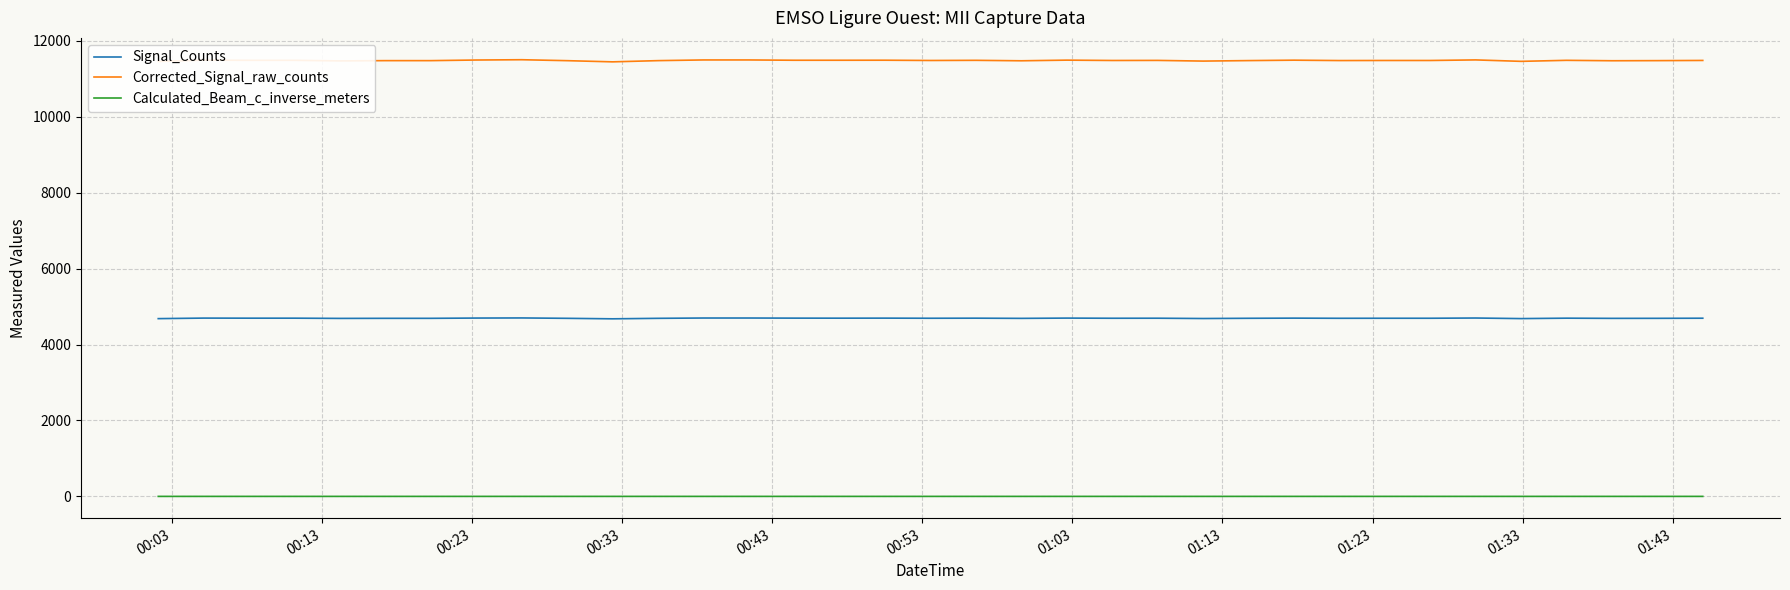

List the series in order of their peak value, lowest first.

Calculated_Beam_c_inverse_meters, Signal_Counts, Corrected_Signal_raw_counts